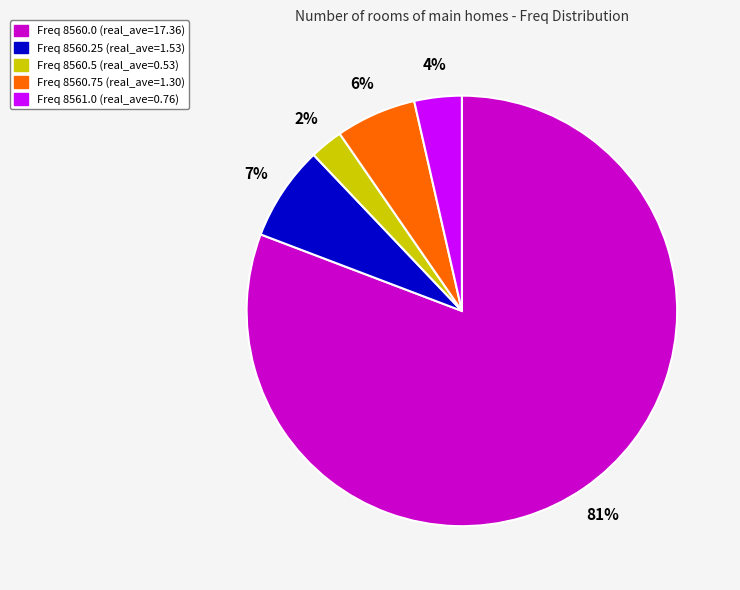

Which has a higher value, Freq 8560.5 (real_ave=0.53) or Freq 8561.0 (real_ave=0.76)?

Freq 8561.0 (real_ave=0.76)